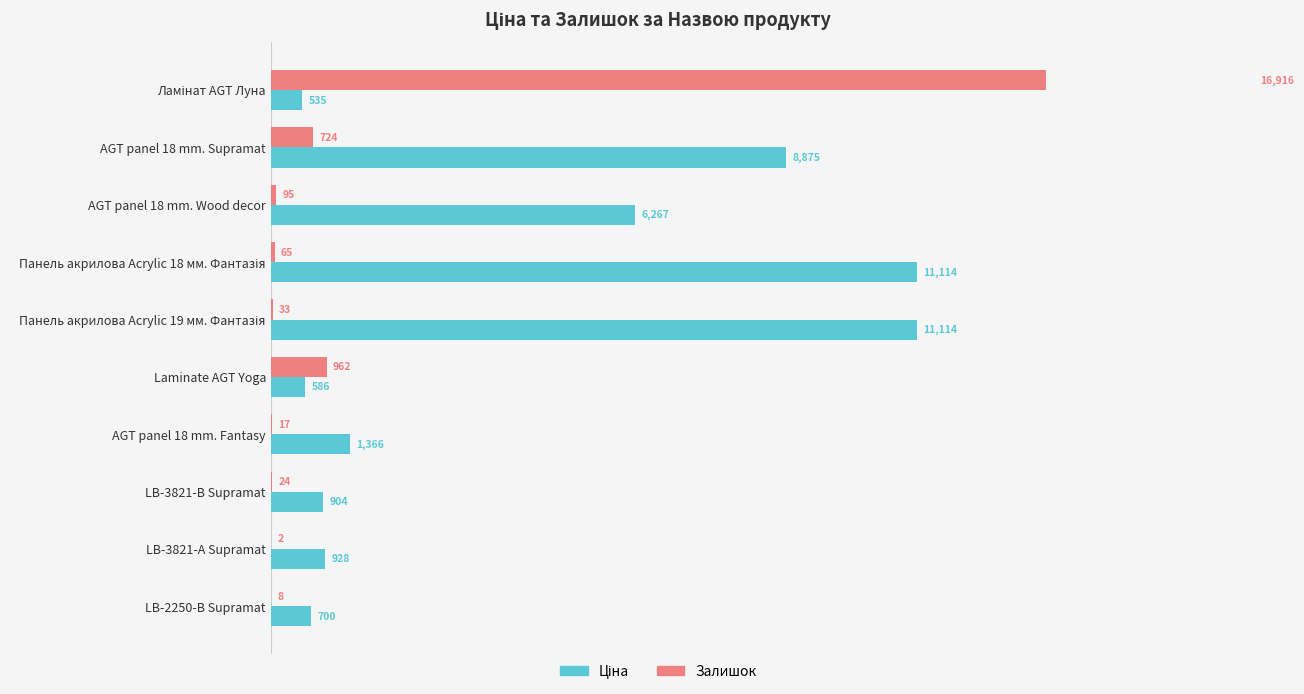

At LB-3821-А Supramat, list the series in order from largest to smallest.

Ціна, Залишок